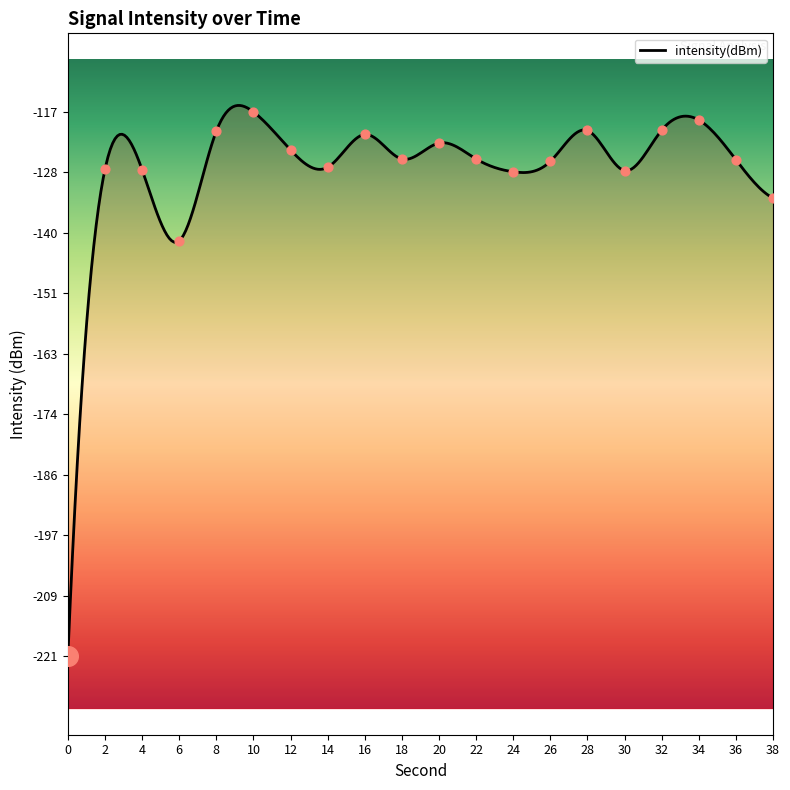

What is the change in value from 4 to 20?

+5.1